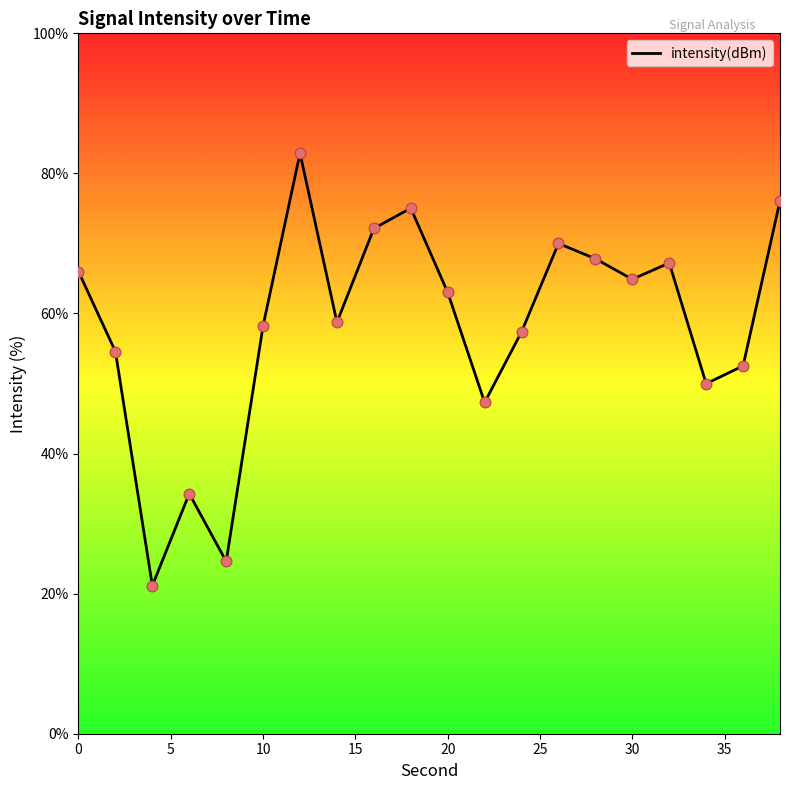

What is the minimum value shown in the chart?

21.1